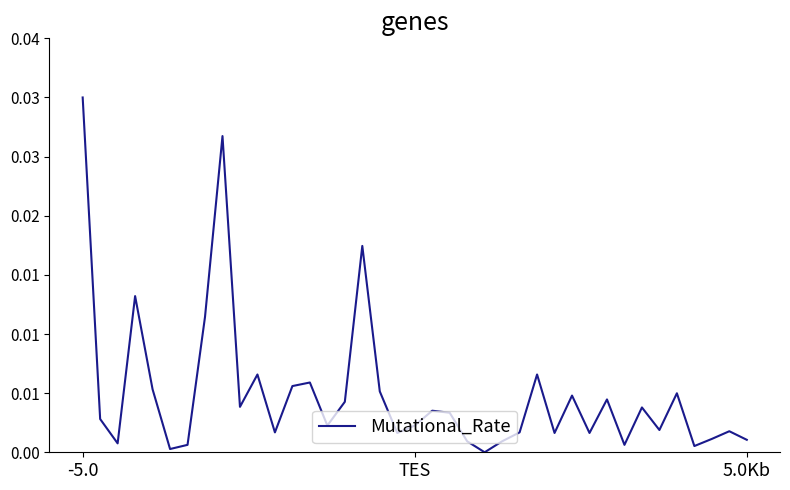

What is the sum of all values?

0.2